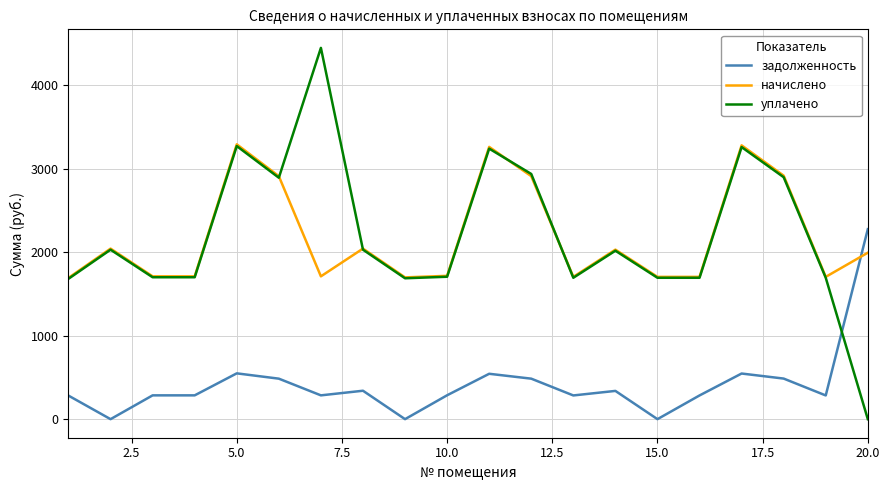

True or false: уплачено and задолженность intersect in this chart.

True